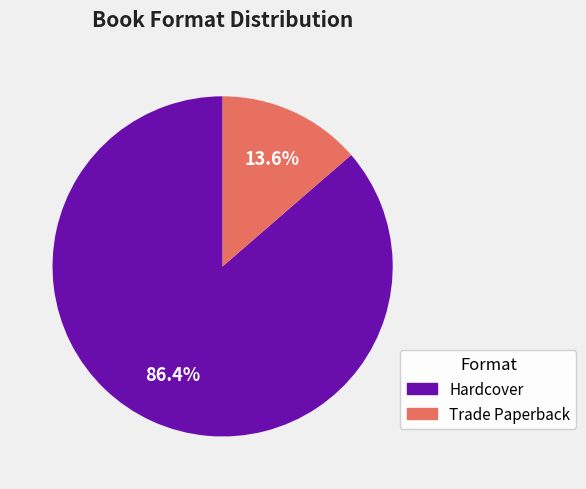

True or false: Trade Paperback accounts for 23% of the total.

False